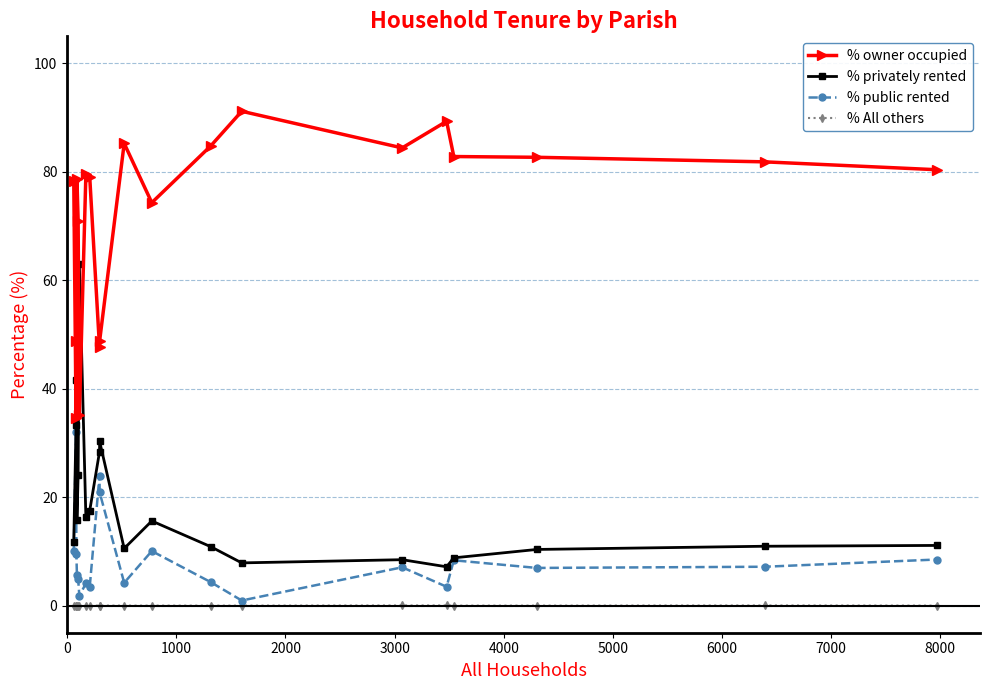

Rank the series by their maximum value, from lowest to highest.

% All others, % public rented, % privately rented, % owner occupied